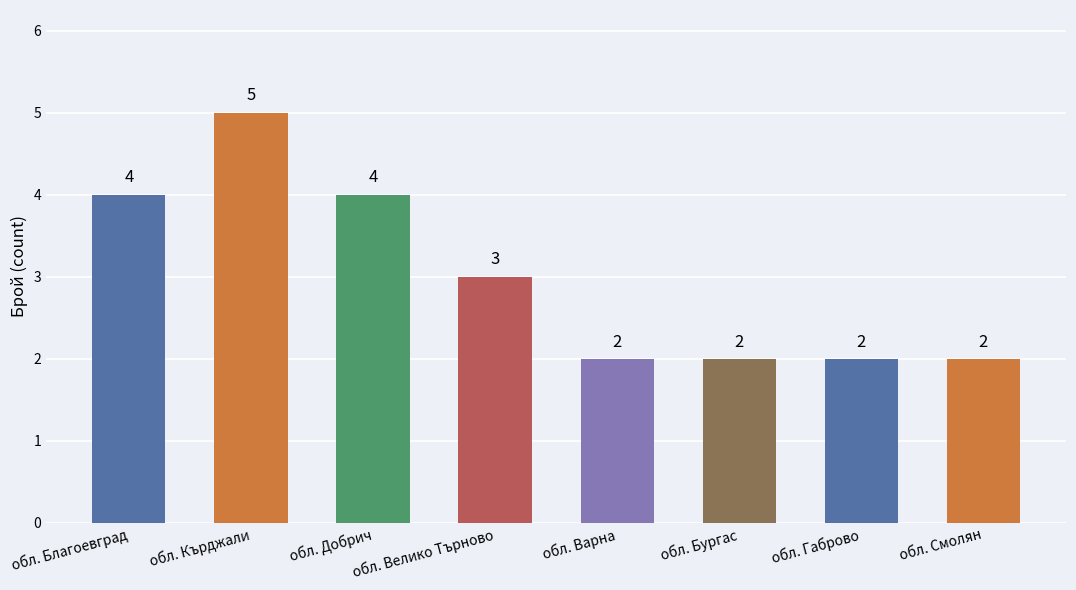

The chart shows a value of 3 at обл. Бургас. True or false?

False